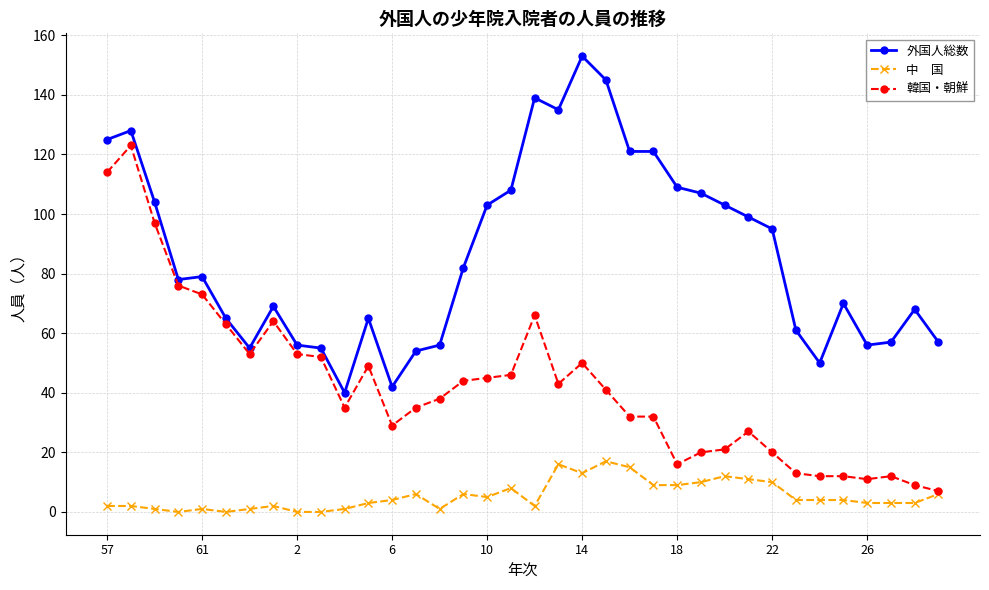

How many categories are shown in the chart?

36